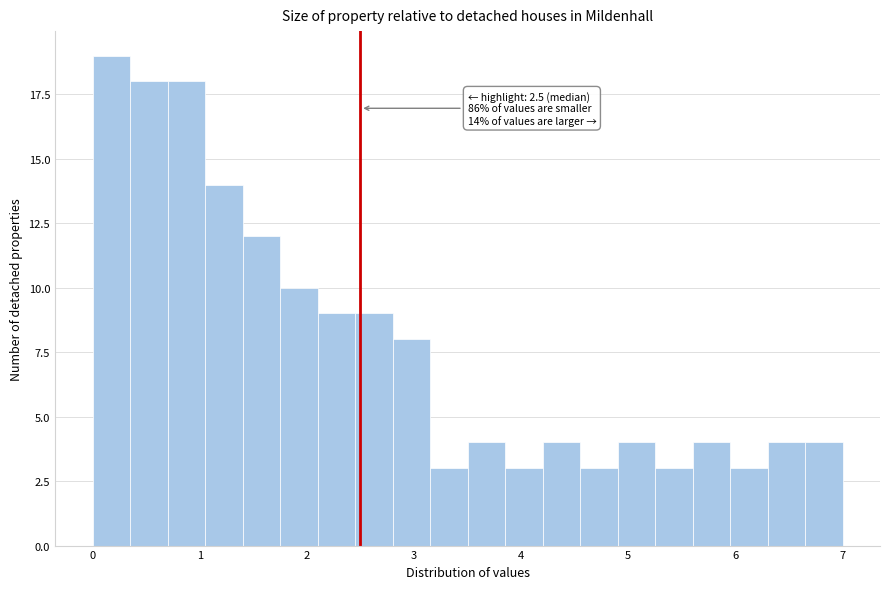

Around what value on the x-axis is the tallest bar? Give the approximate position of its centre, as read against the axis.

0.2